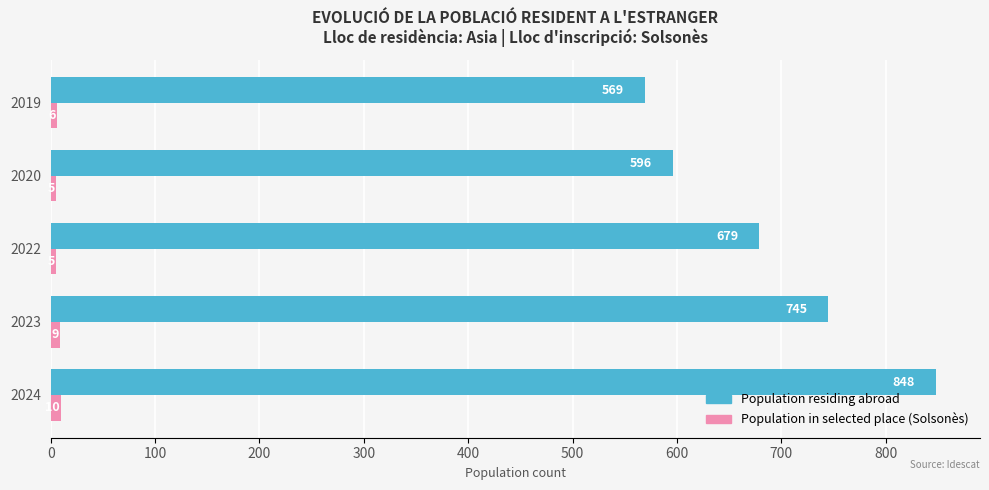

What is the maximum value shown in the chart?

848